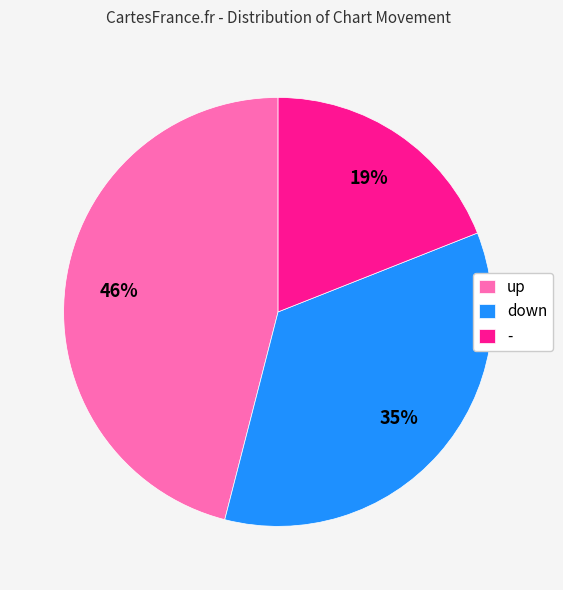

Does - represent more than half of the total?

No